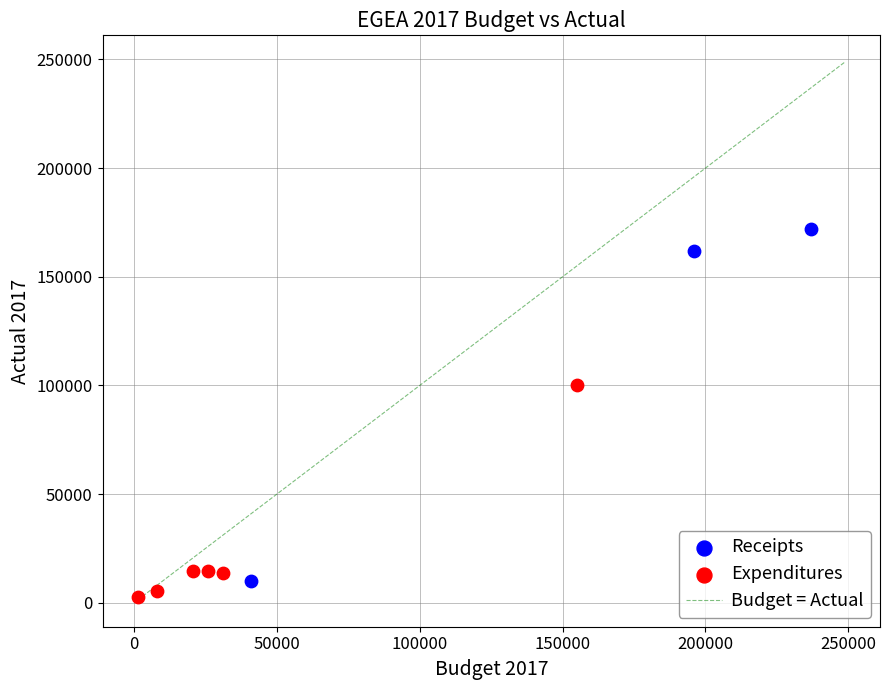

Which series has the largest Y range (max minus min)?

Receipts